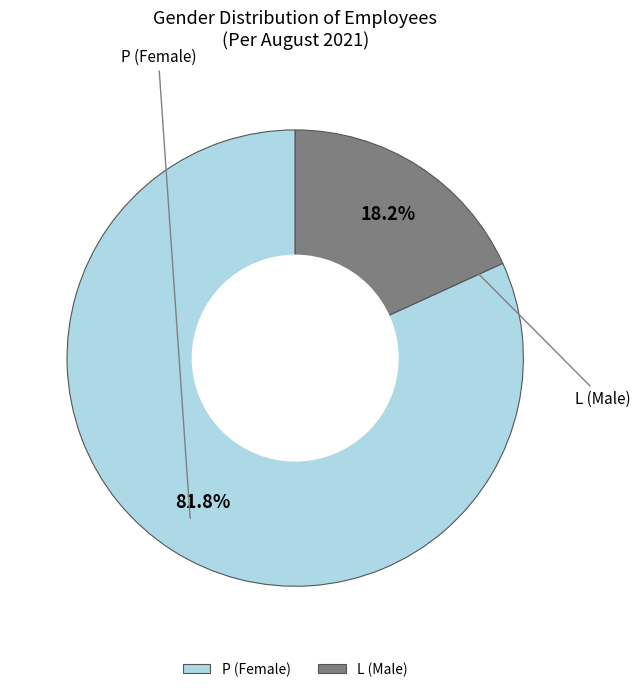

Which slice represents more than half of the pie?

P